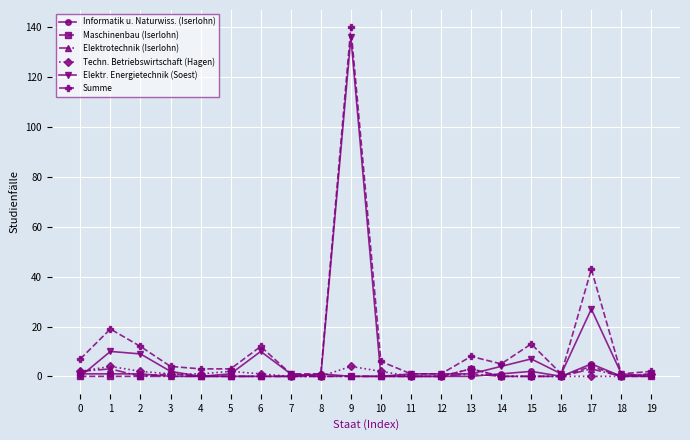

Reading left to right, transcribe all the data shown in this chart.

Informatik u. Naturwiss. (Iserlohn): 0=1	1=1	2=1	3=0	4=0	5=0	6=0	7=0	8=1	9=0	10=0	11=0	12=0	13=0	14=1	15=2	16=0	17=5	18=0	19=0
Maschinenbau (Iserlohn): 0=0	1=0	2=0	3=1	4=0	5=0	6=0	7=0	8=0	9=0	10=0	11=0	12=0	13=3	14=0	15=0	16=0	17=4	18=0	19=0
Elektrotechnik (Iserlohn): 0=2	1=3	2=0	3=0	4=0	5=0	6=0	7=0	8=0	9=0	10=0	11=0	12=0	13=1	14=0	15=0	16=0	17=3	18=0	19=1
Techn. Betriebswirtschaft (Hagen): 0=2	1=4	2=2	3=1	4=1	5=2	6=1	7=0	8=0	9=4	10=2	11=0	12=0	13=3	14=0	15=0	16=0	17=0	18=0	19=1
Elektr. Energietechnik (Soest): 0=0	1=10	2=9	3=2	4=0	5=1	6=10	7=1	8=0	9=136	10=0	11=1	12=1	13=1	14=4	15=7	16=1	17=27	18=1	19=0
Summe: 0=7	1=19	2=12	3=4	4=3	5=3	6=12	7=1	8=1	9=140	10=6	11=1	12=1	13=8	14=5	15=13	16=1	17=43	18=1	19=2